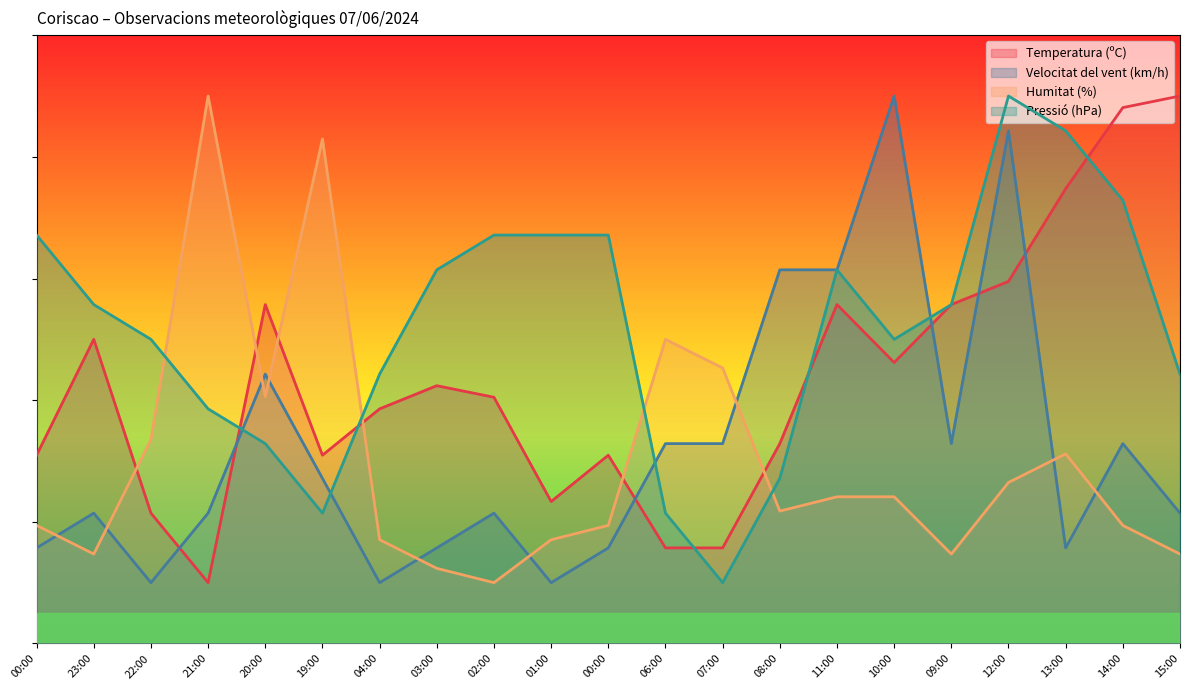

Rank the series at 22:00 from lowest to highest value.

Velocitat del vent (km/h), Temperatura (ºC), Humitat (%), Pressió (hPa)